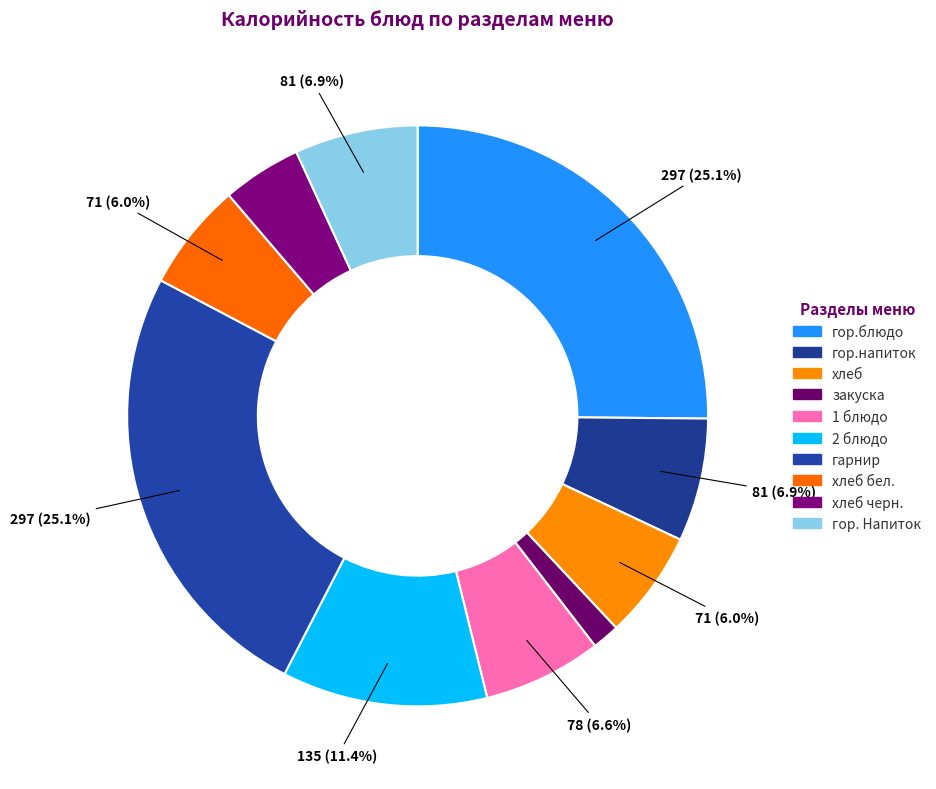

Which has a higher value, 2 блюдо or гор. Напиток?

2 блюдо